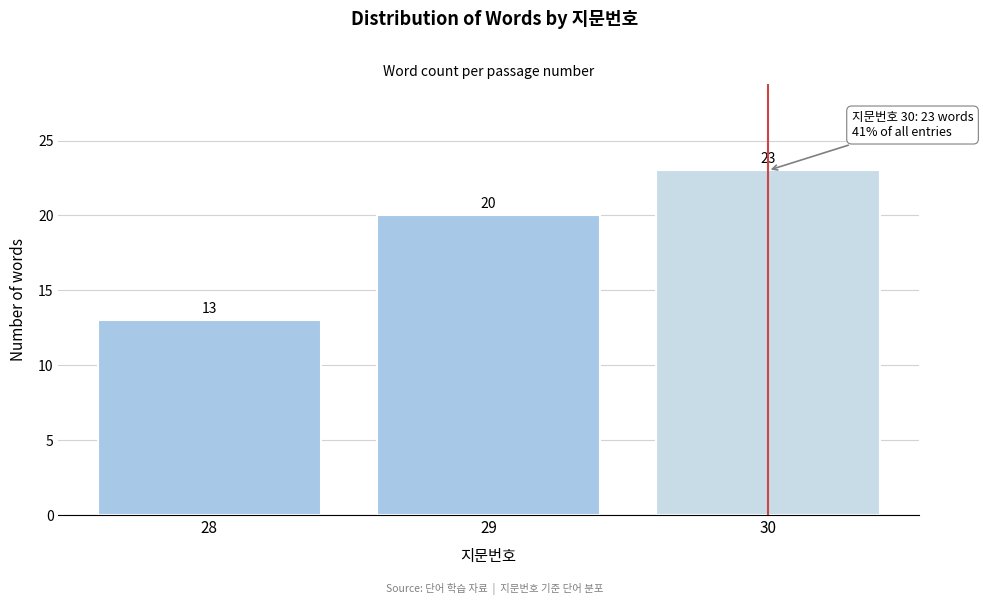

Reading left to right, extract all data points from this chart.

28=13	29=20	30=23